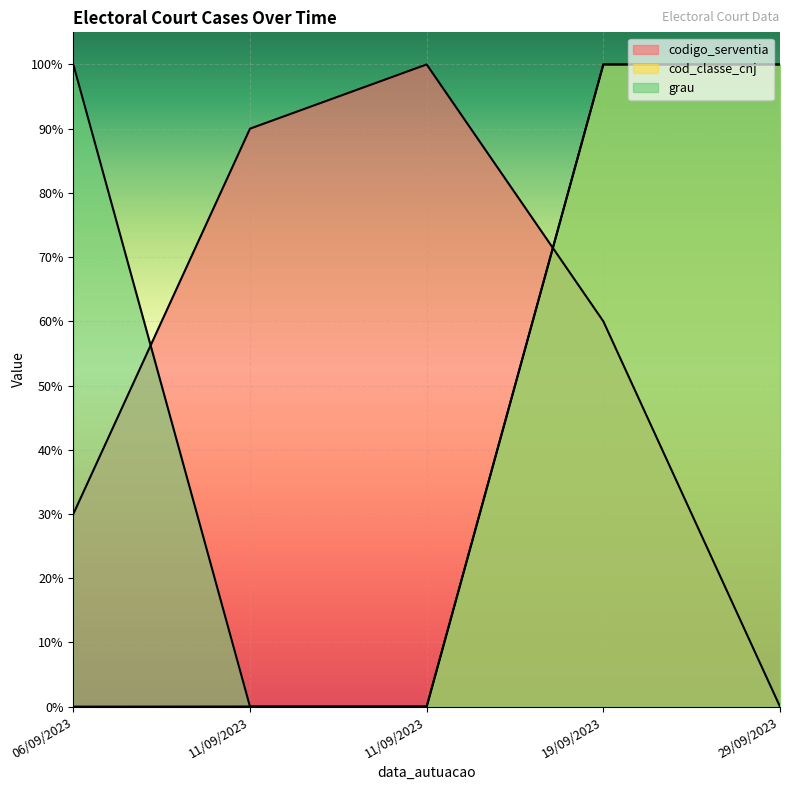

Is it true that cod_classe_cnj equals 0.0 at 11/09/2023?

True